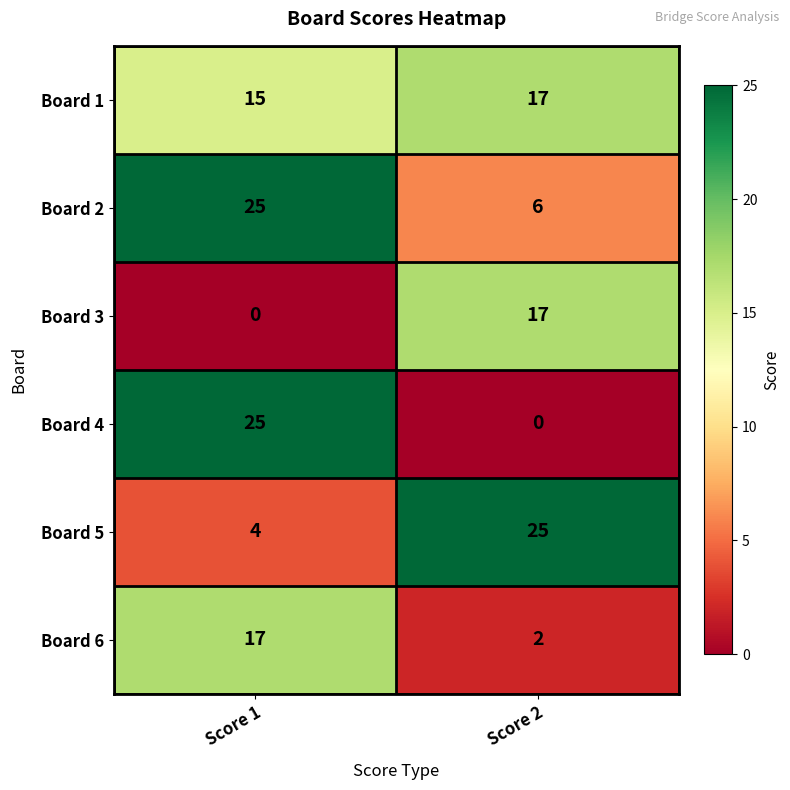

What is the sum of the Board 1 values at Score 1 and Score 2?

32